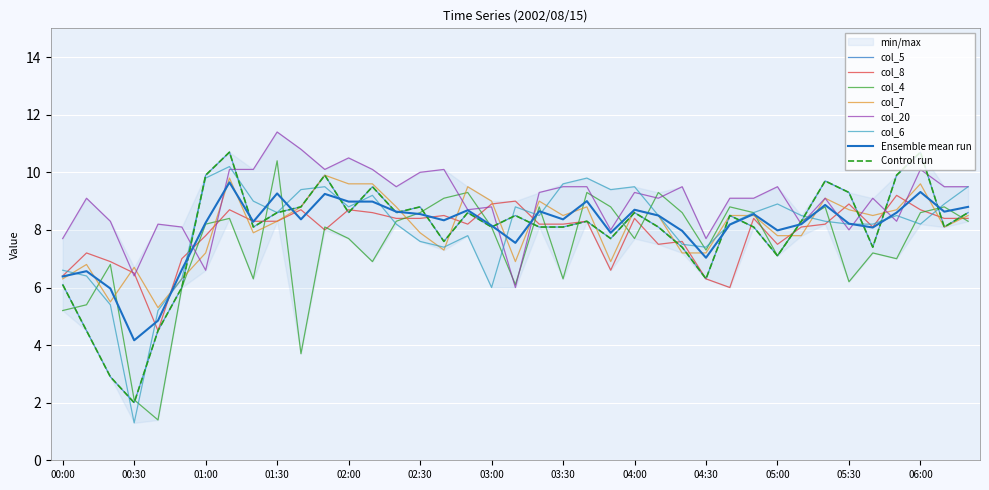

How many data points in col_6 are above 8?

27